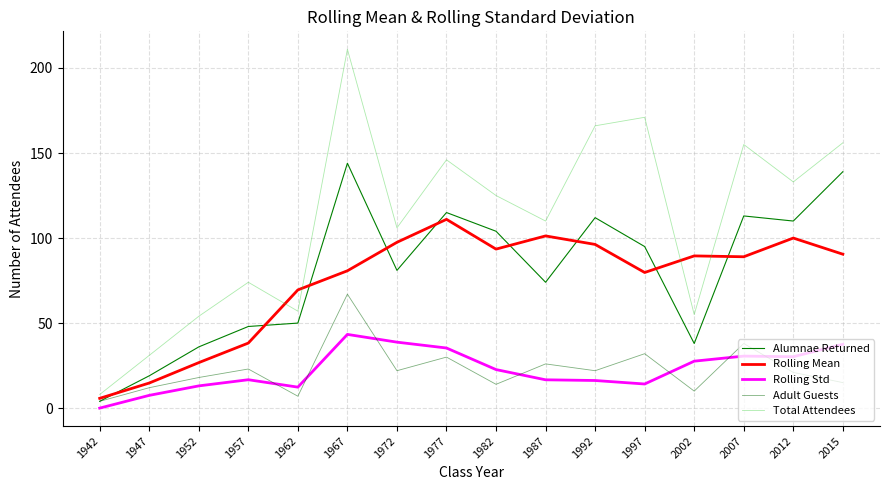

Does the chart display data point markers on the line(s)?

No